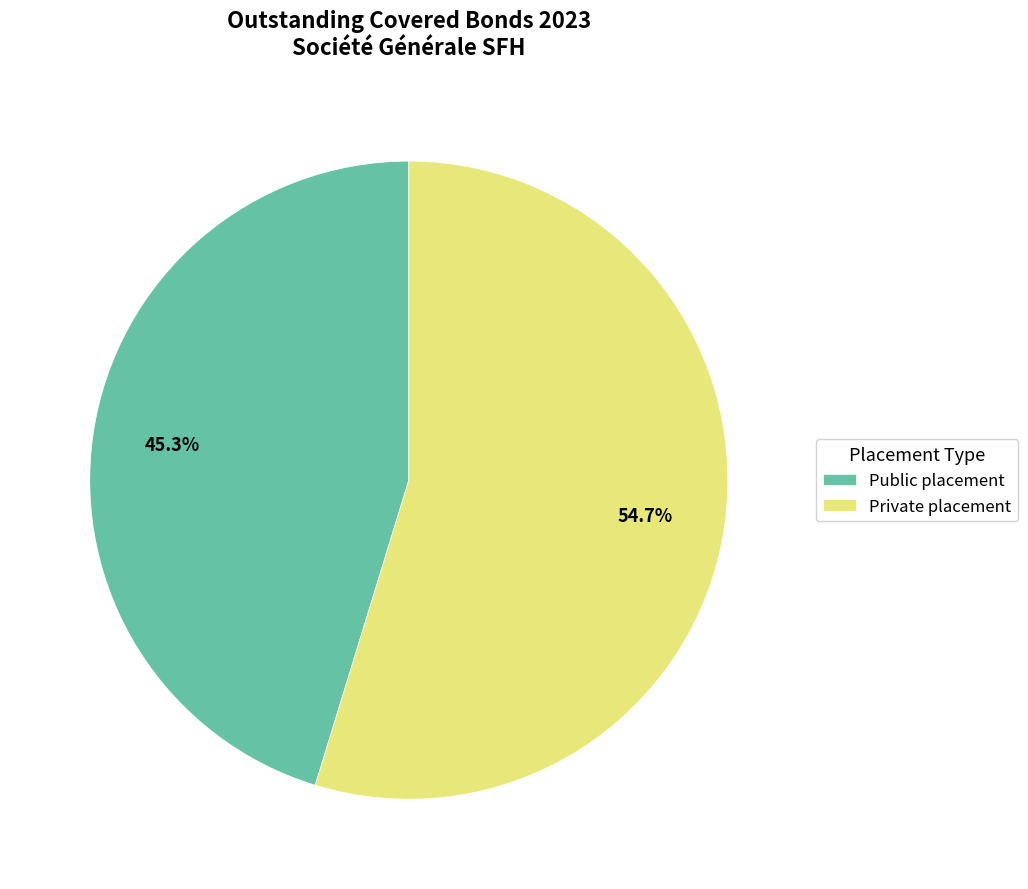

Rank the categories by value from lowest to highest.

Public placement, Private placement